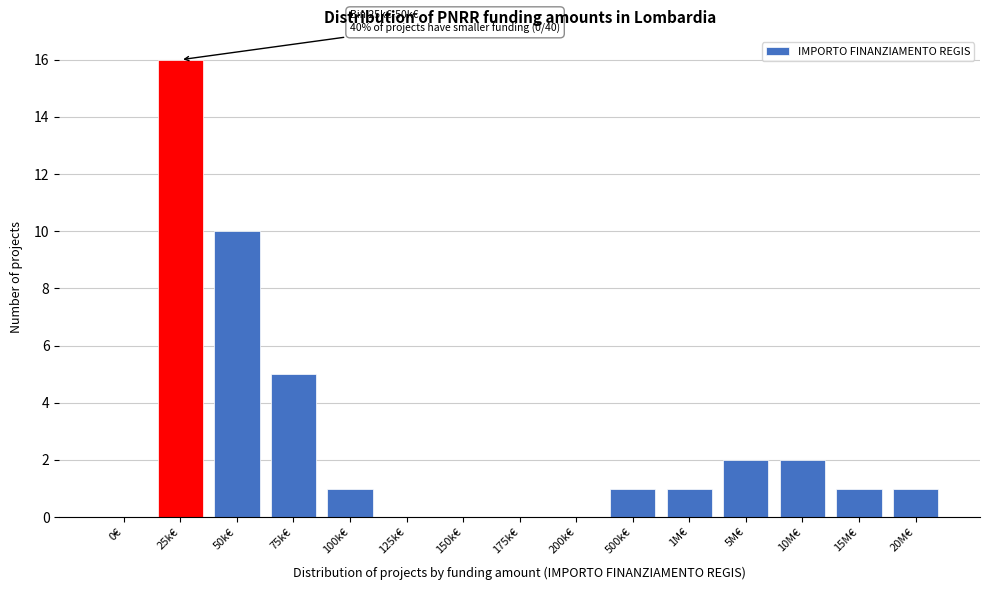

Reading left to right, what are all the values shown in this chart?

0€=0	25k€=16	50k€=10	75k€=5	100k€=1	125k€=0	150k€=0	175k€=0	200k€=0	500k€=1	1M€=1	5M€=2	10M€=2	15M€=1	20M€=1